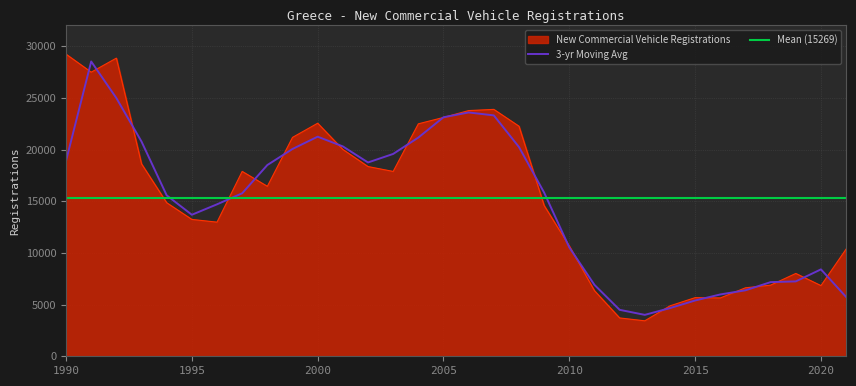

The chart shows a value of 3084 at 2020. True or false?

False